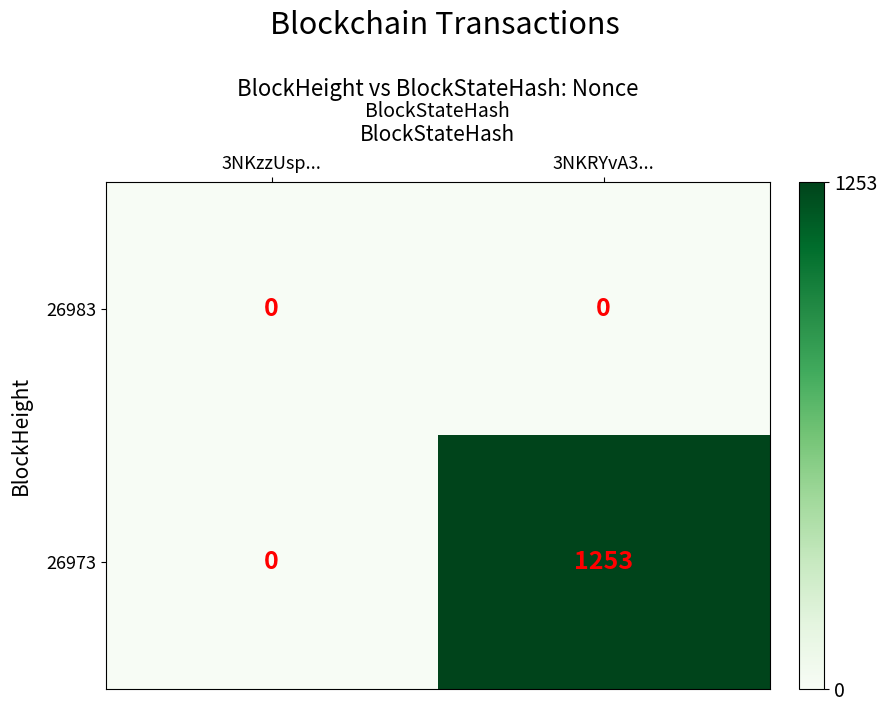

Which series has the widest spread of values?

26973